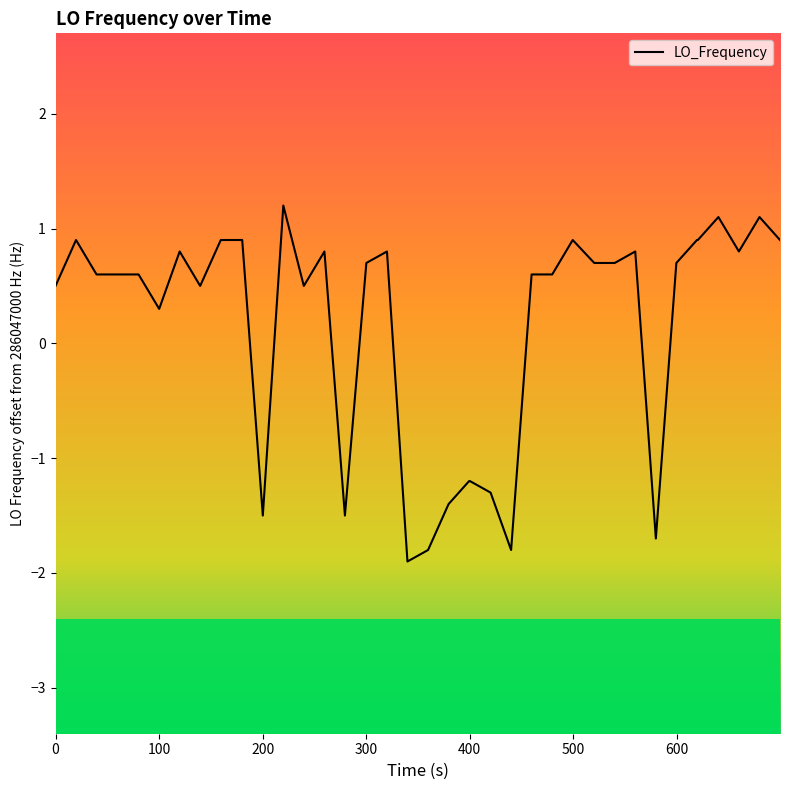

What is the difference between the maximum and minimum values?

3.1